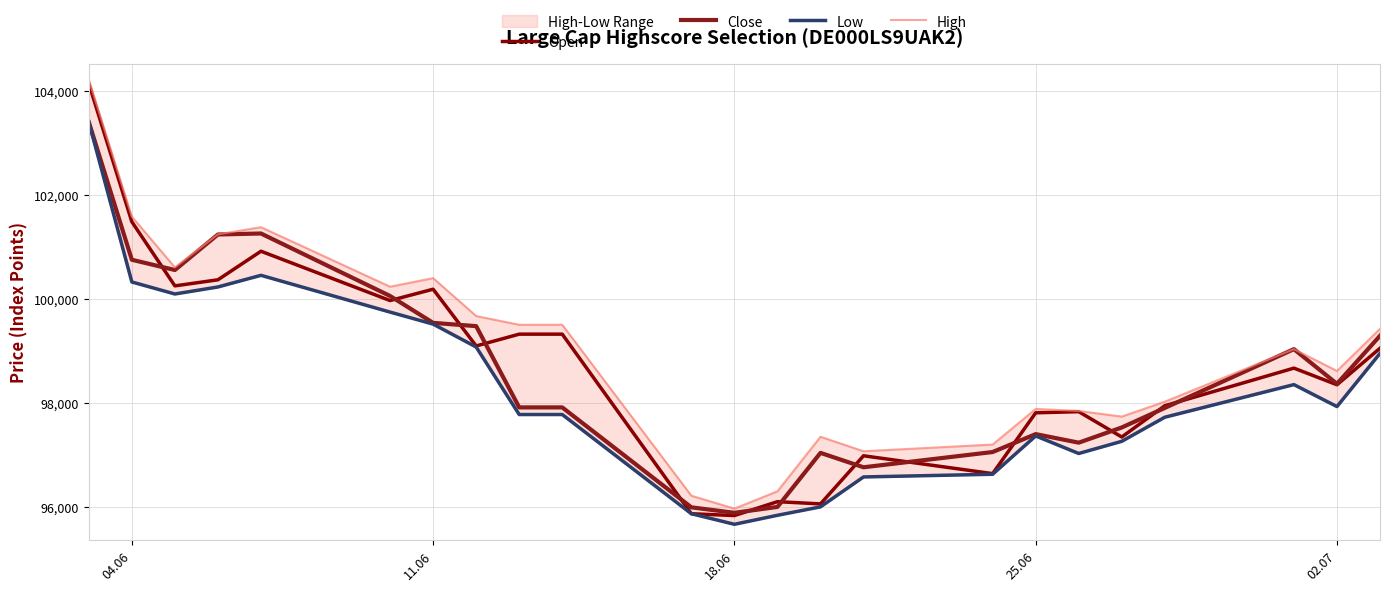

Where does the Open series first go above 98673?

04.06